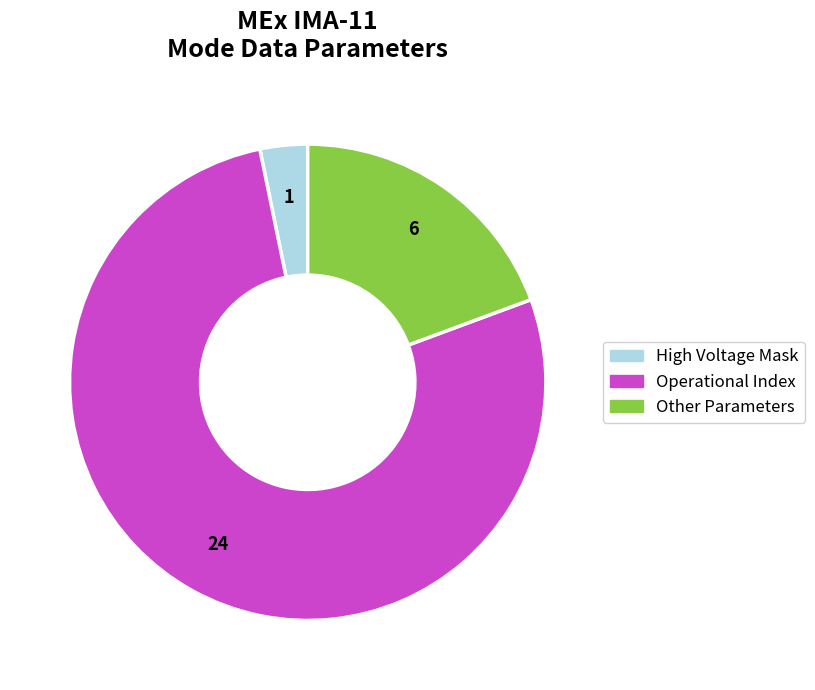

Does any single category account for the majority?

Yes